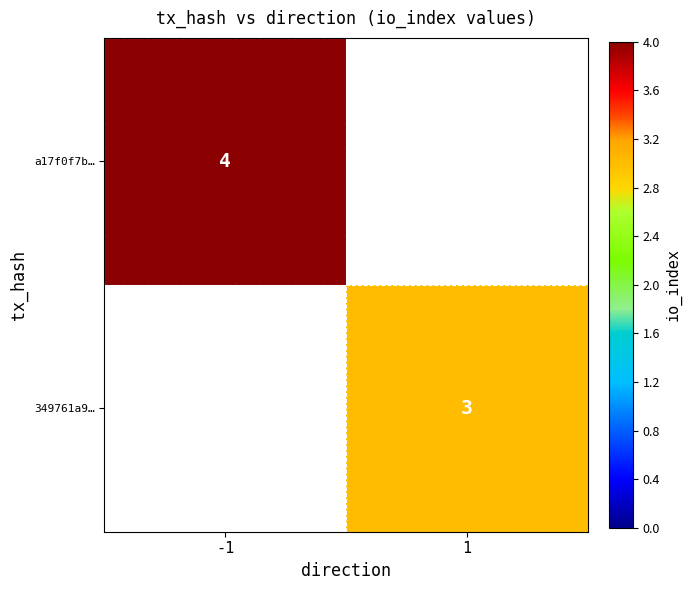

The a17f0f7b… series shows 3 at -1. True or false?

False